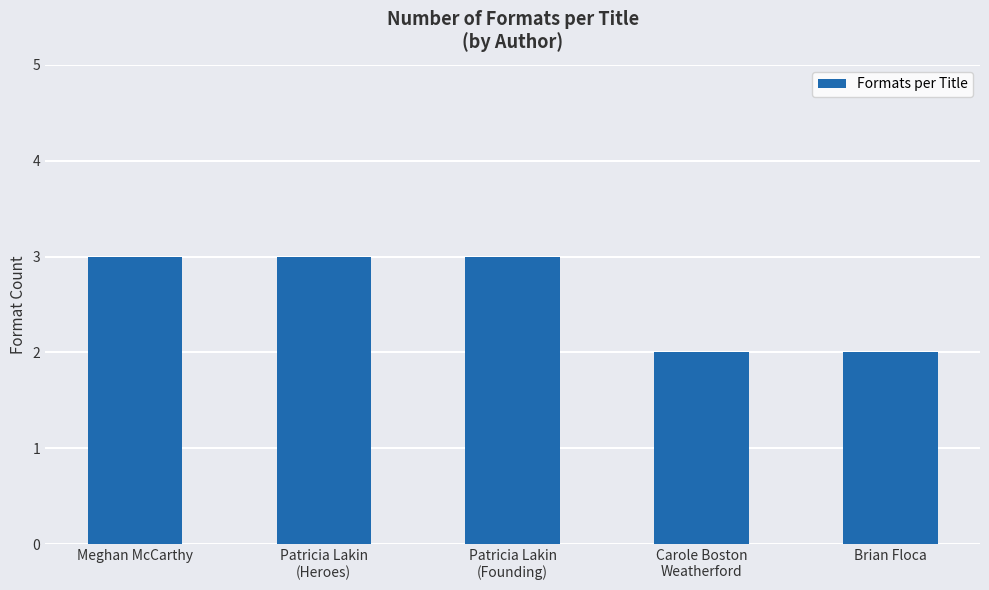

What is the greatest value displayed?

3